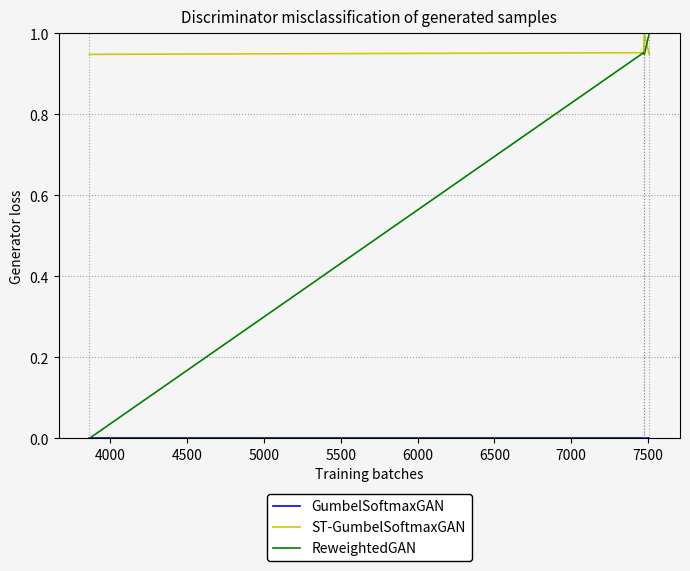

Which series has the largest range (max minus min)?

ReweightedGAN